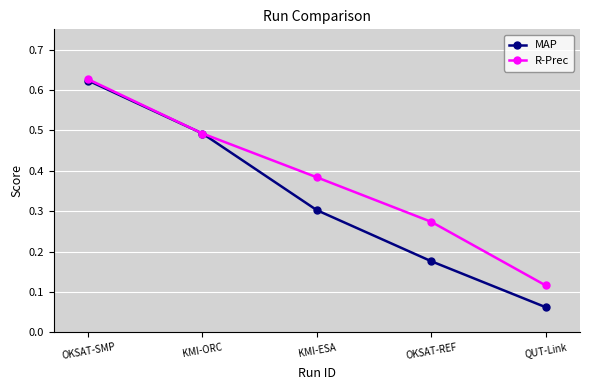

What is the total value across all series at KMI-ESA?

0.7